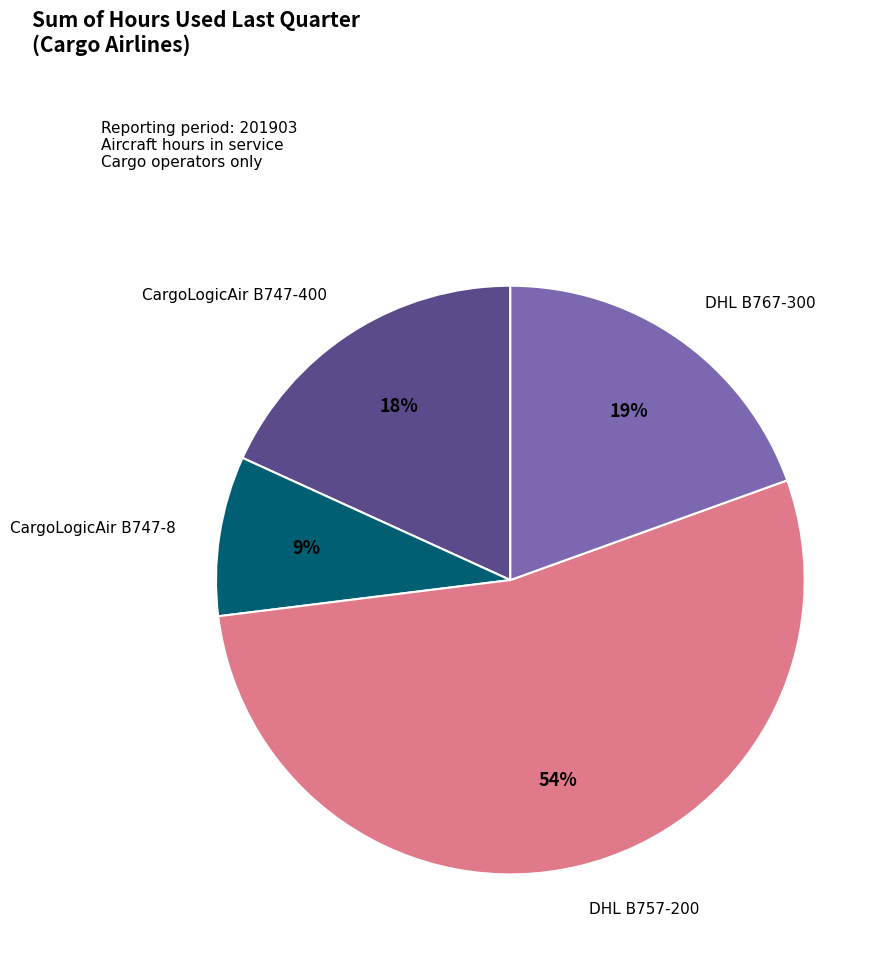

To the nearest percent, what is the difference between the largest and smallest slice percentages?

45%